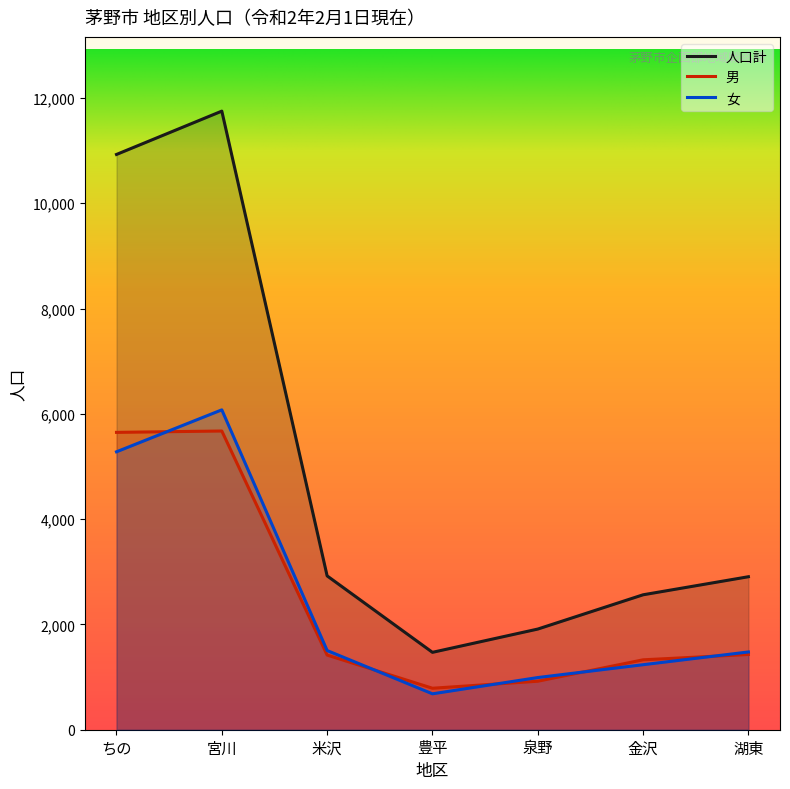

How many values in the 人口計 series exceed 2906?

3